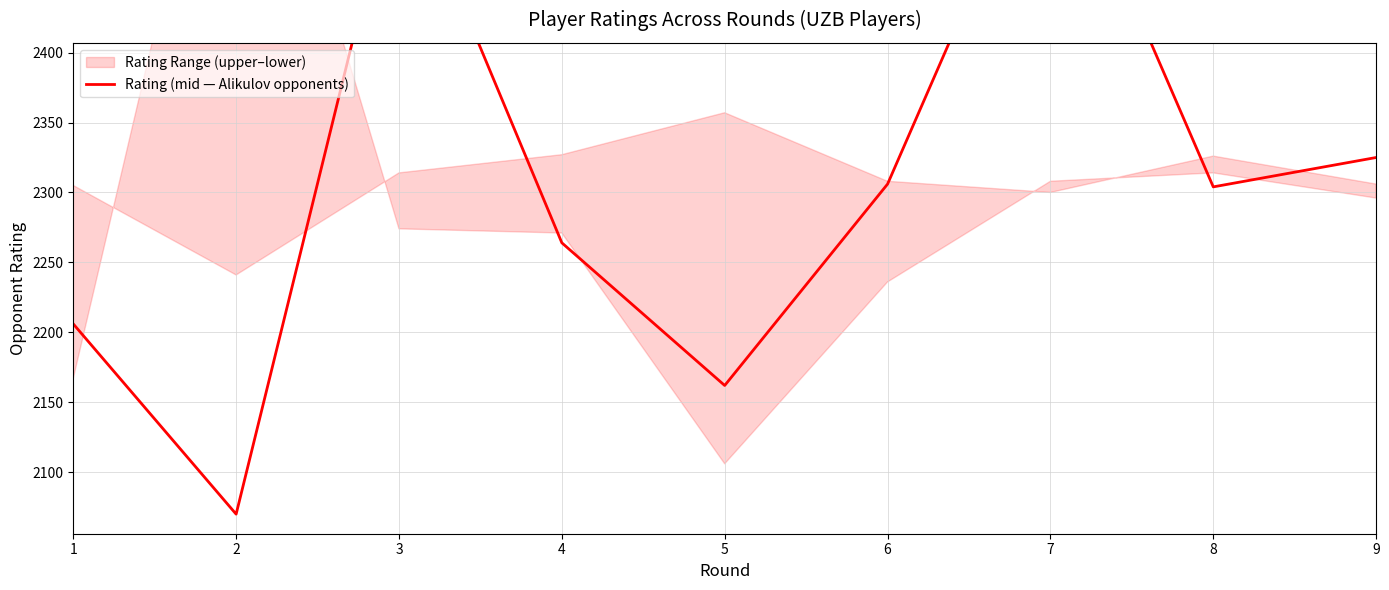

What is the maximum value shown in the chart?

2573